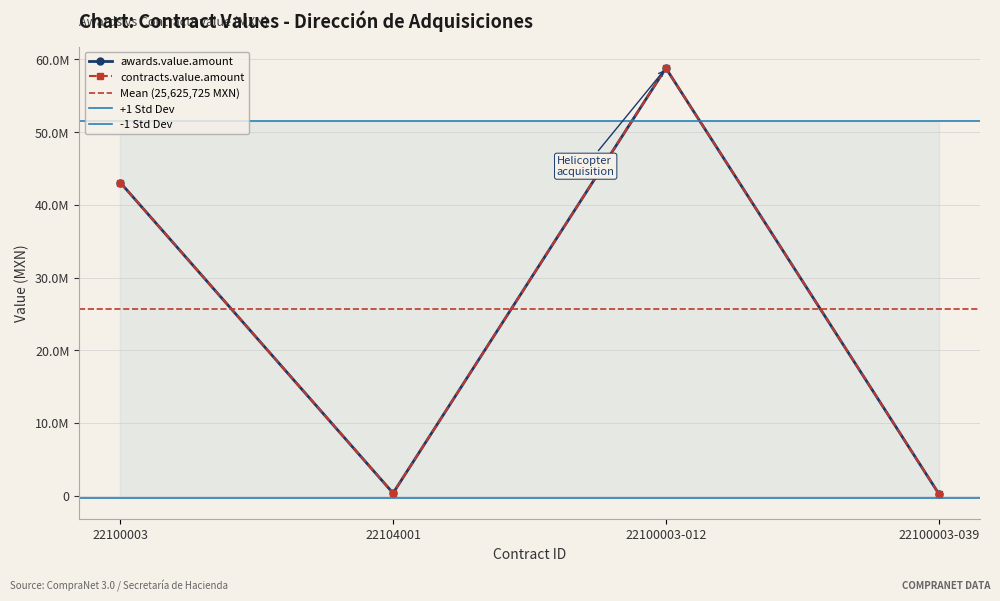

What value does the contracts.value.amount series have at 22100003-039?

286700